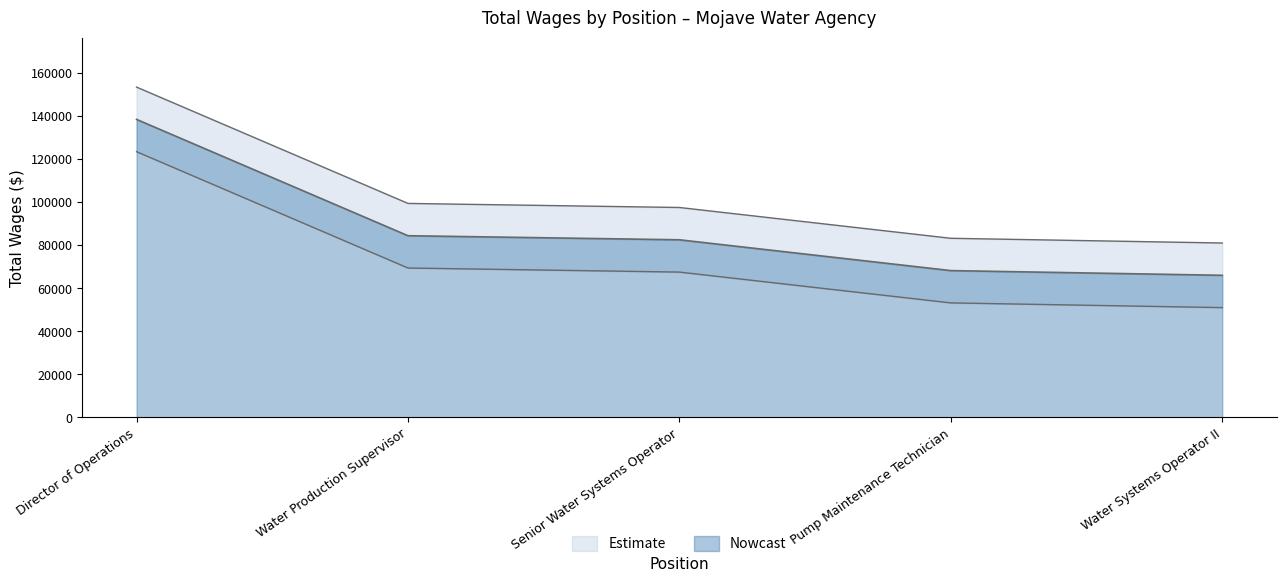

Between Pump Maintenance Technician and Water Systems Operator II, which is larger?

Pump Maintenance Technician